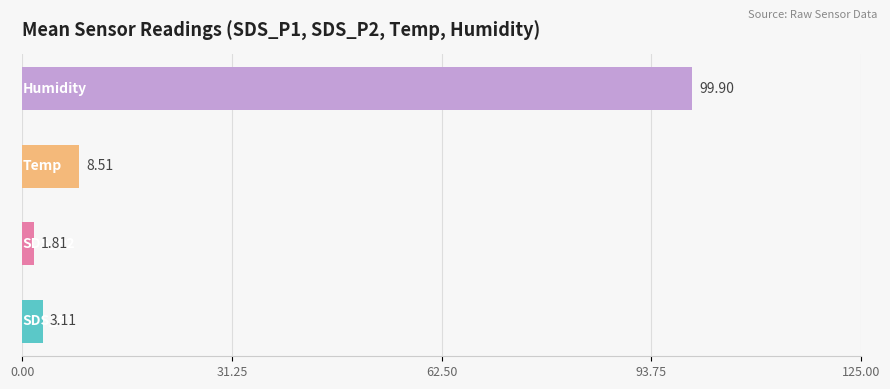

What is the average value?

28.3